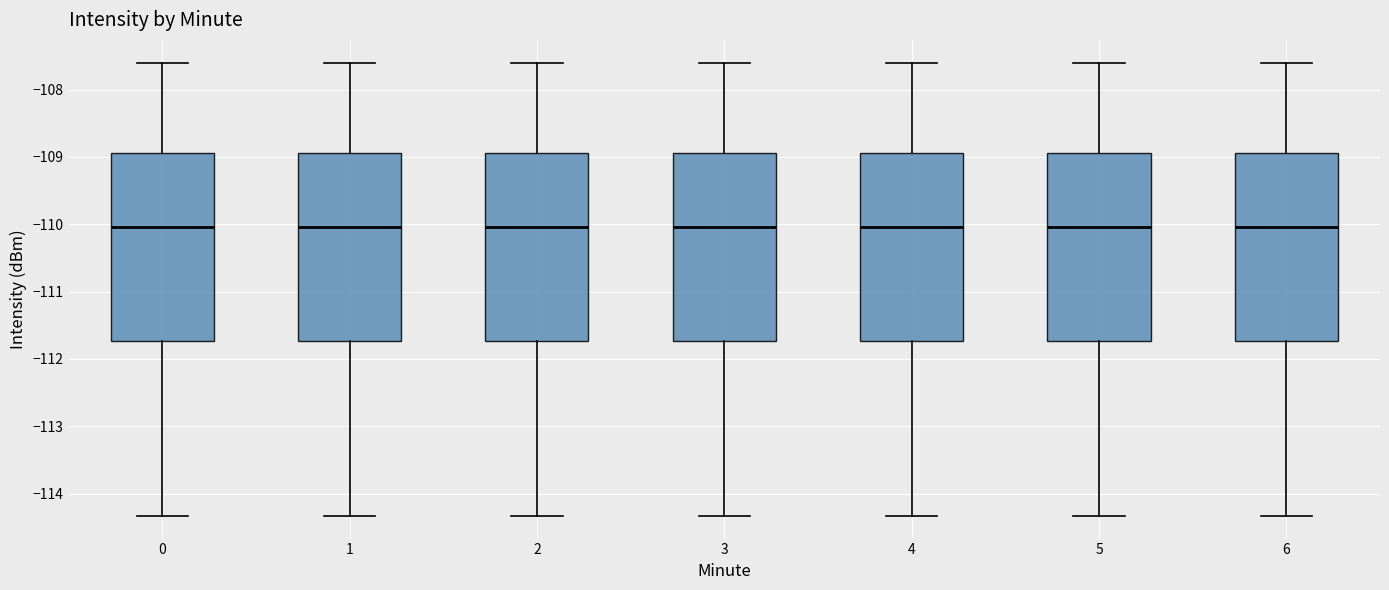

Reading left to right, read every box against the y-axis: the position of its median line, the range the box covers, and the ends of its whiskers. The values are not printed on the chart, so give them approximately, as read against the axis.

0: median -110.0, box -111.7 to -108.9, whiskers -114.3 to -107.6
1: median -110.0, box -111.7 to -108.9, whiskers -114.3 to -107.6
2: median -110.0, box -111.7 to -108.9, whiskers -114.3 to -107.6
3: median -110.0, box -111.7 to -108.9, whiskers -114.3 to -107.6
4: median -110.0, box -111.7 to -108.9, whiskers -114.3 to -107.6
5: median -110.0, box -111.7 to -108.9, whiskers -114.3 to -107.6
6: median -110.0, box -111.7 to -108.9, whiskers -114.3 to -107.6